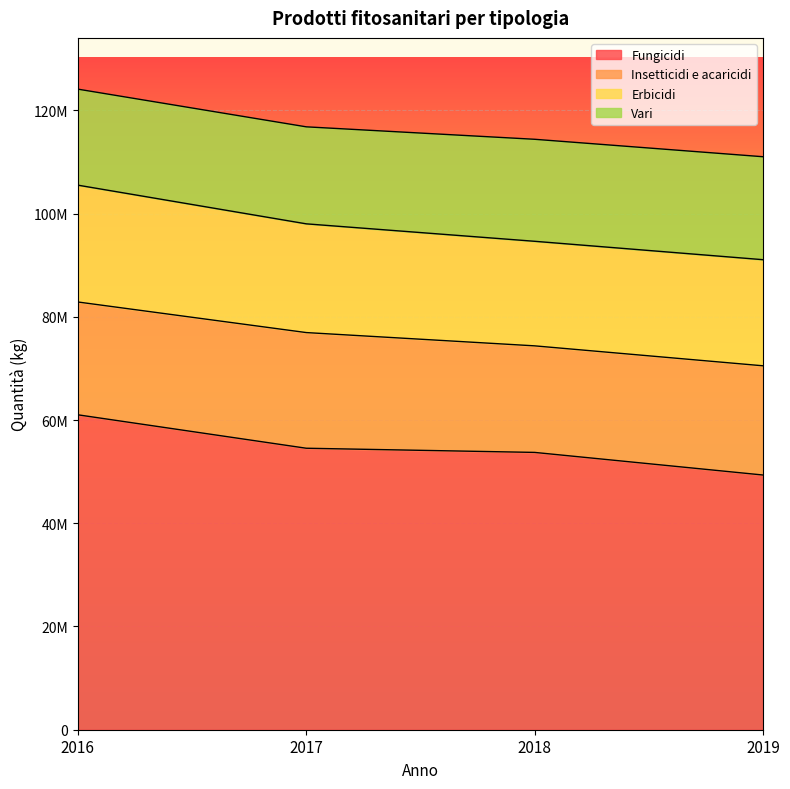

What are all the series names shown in the legend?

Fungicidi, Insetticidi e acaricidi, Erbicidi, Vari